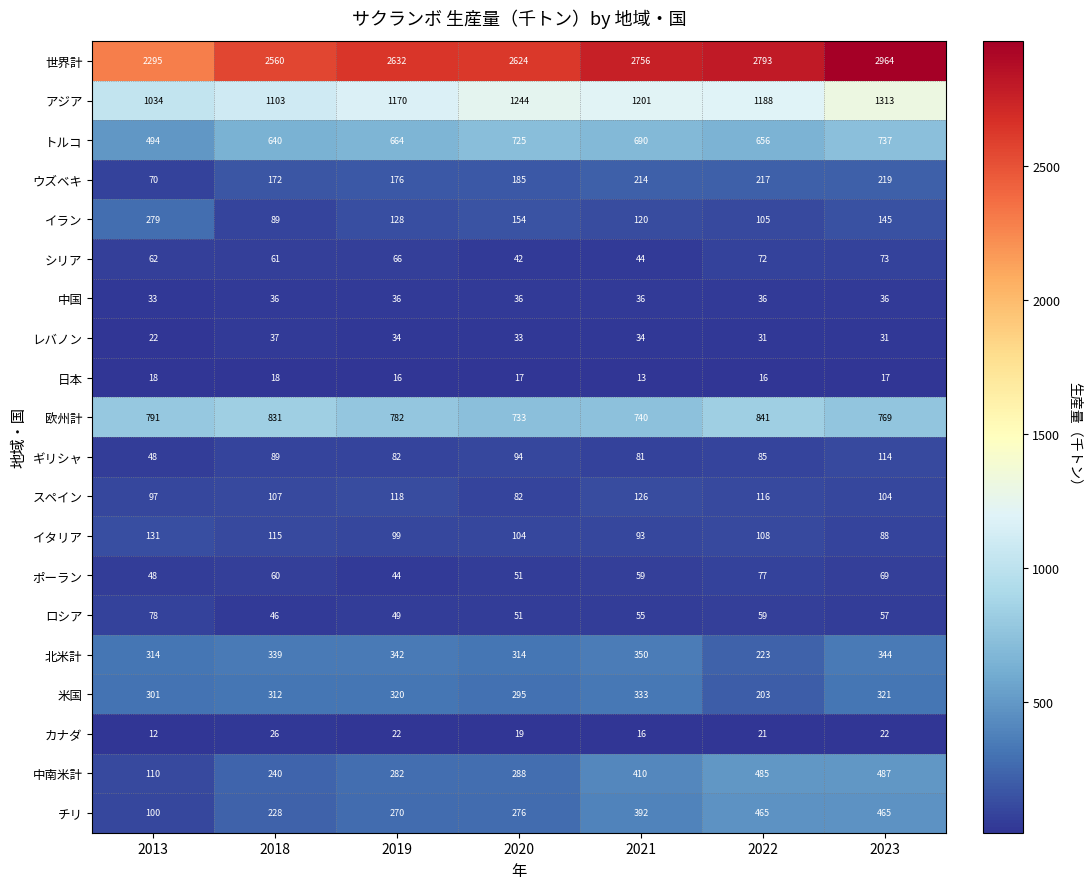

Is the value of スペイン at 2013 greater than the value of シリア at 2023?

Yes